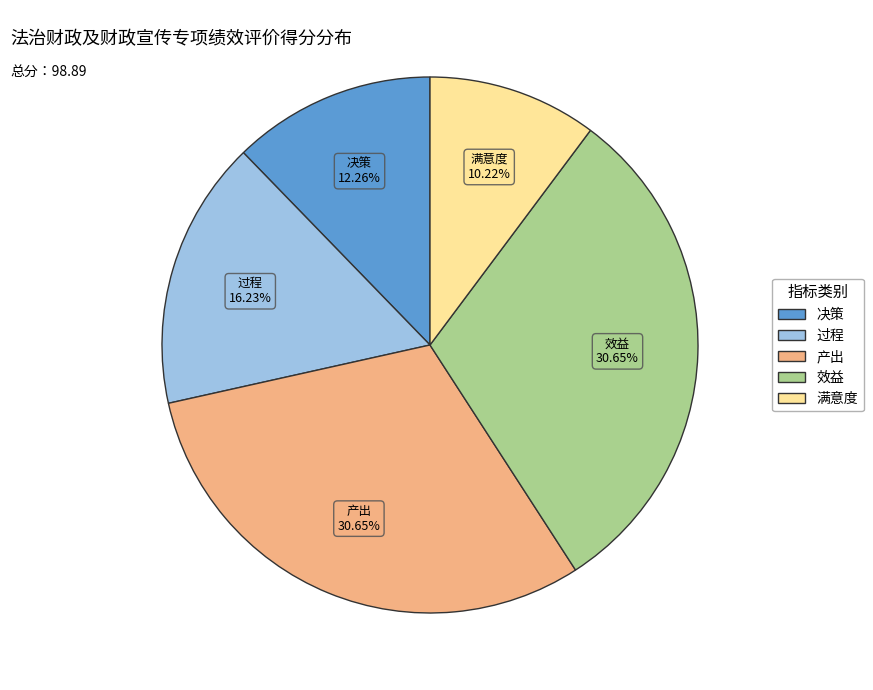

Does 效益 represent more than half of the total?

No